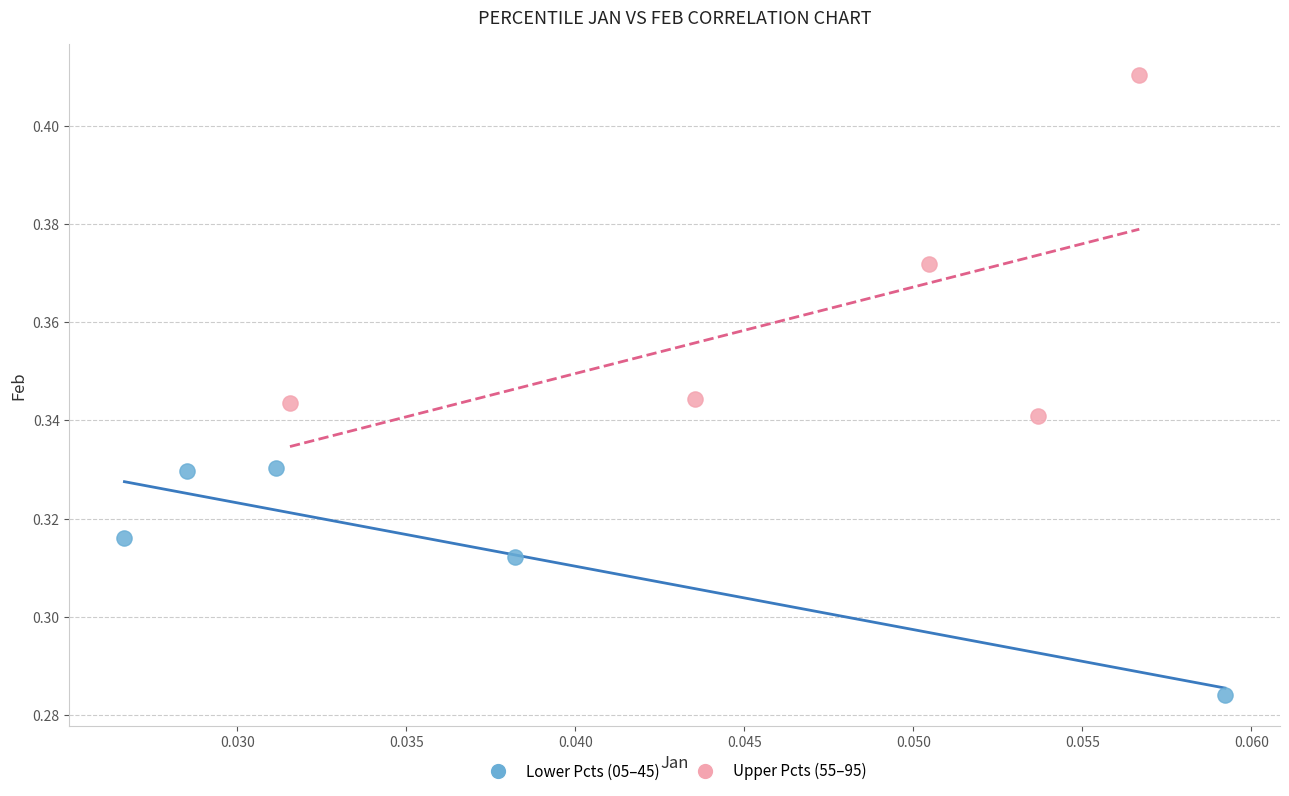

Which series contains the highest Y value?

Upper Pcts (55–95)